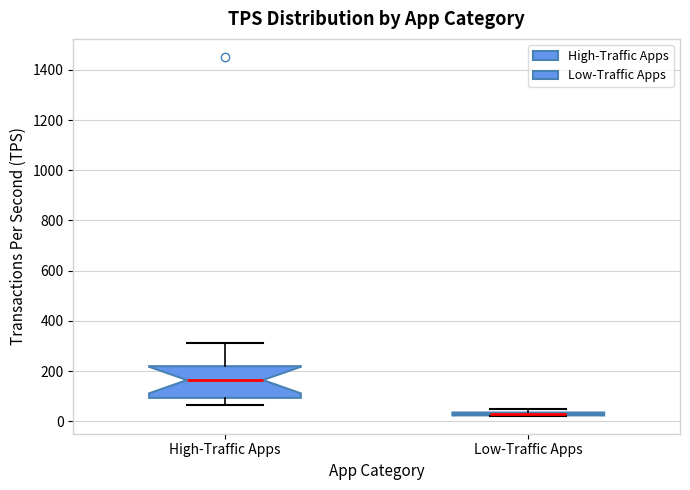

Comparing the boxes themselves (not the whiskers), which one is the tallest?

High-Traffic Apps